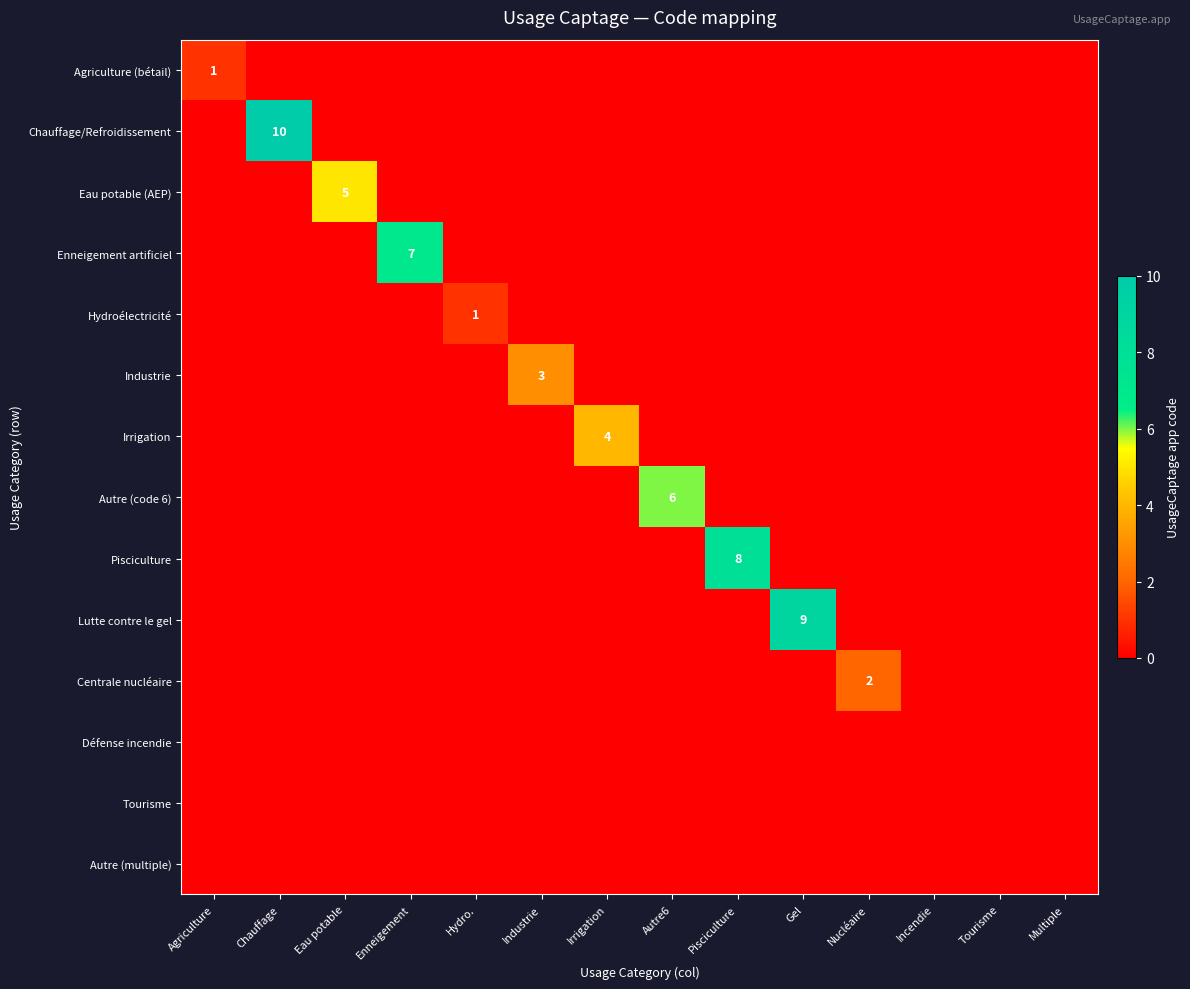

Rank the series by their maximum value, from lowest to highest.

Défense incendie, Tourisme, Autre (multiple), Agriculture (bétail), Hydroélectricité, Centrale nucléaire, Industrie, Irrigation, Eau potable (AEP), Autre (code 6), Enneigement artificiel, Pisciculture, Lutte contre le gel, Chauffage/Refroidissement